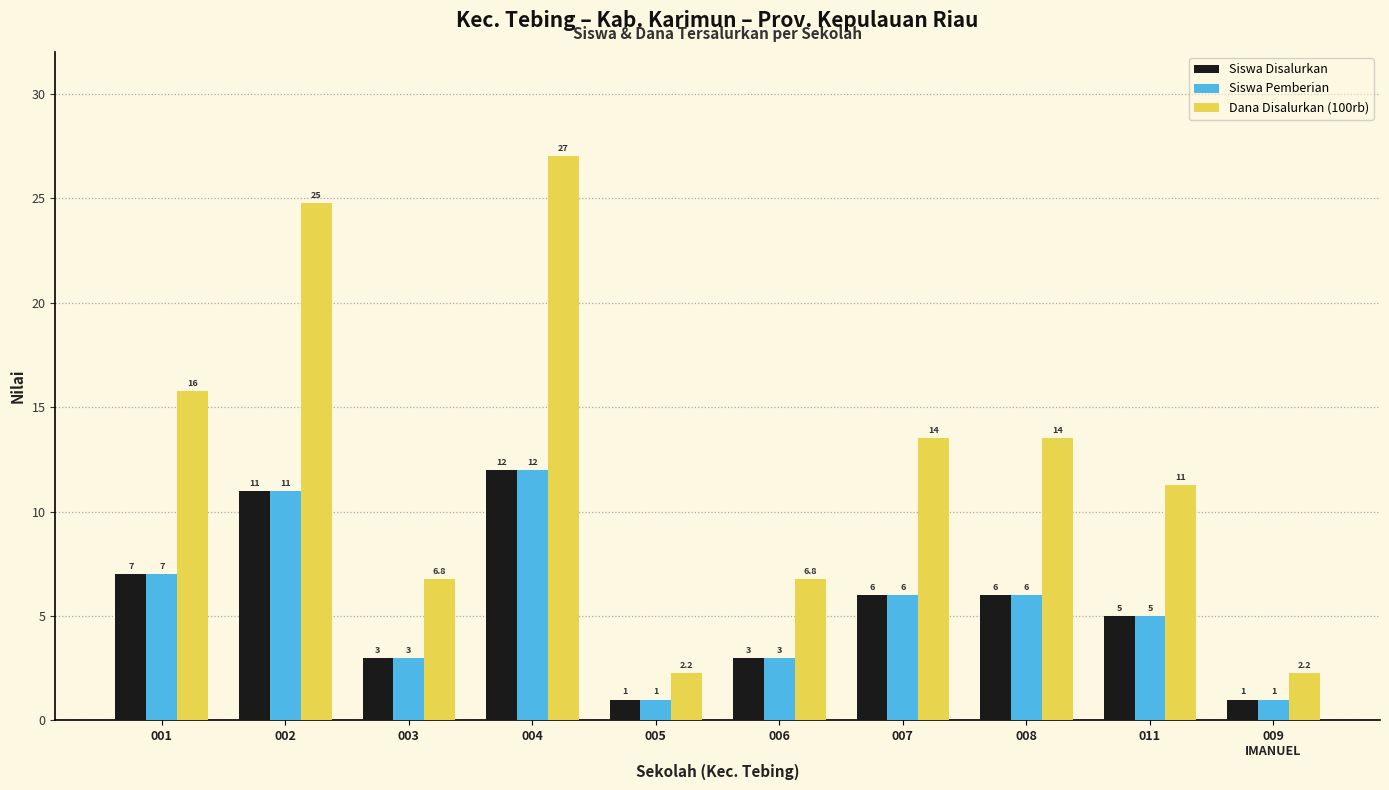

Between 004 and 011, which series saw the biggest shift?

Dana Disalurkan (100rb)